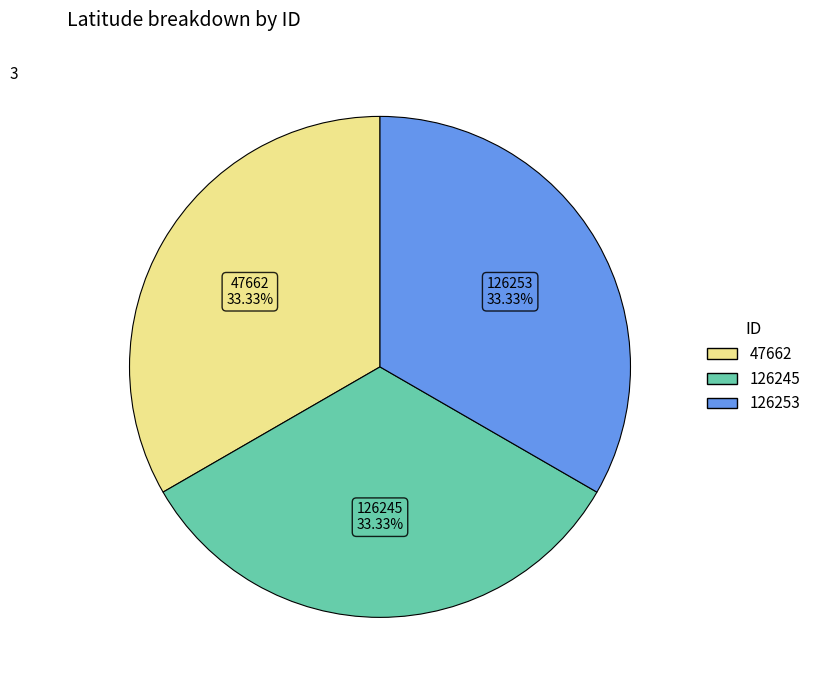

To the nearest percent, what portion does 47662 represent?

33%